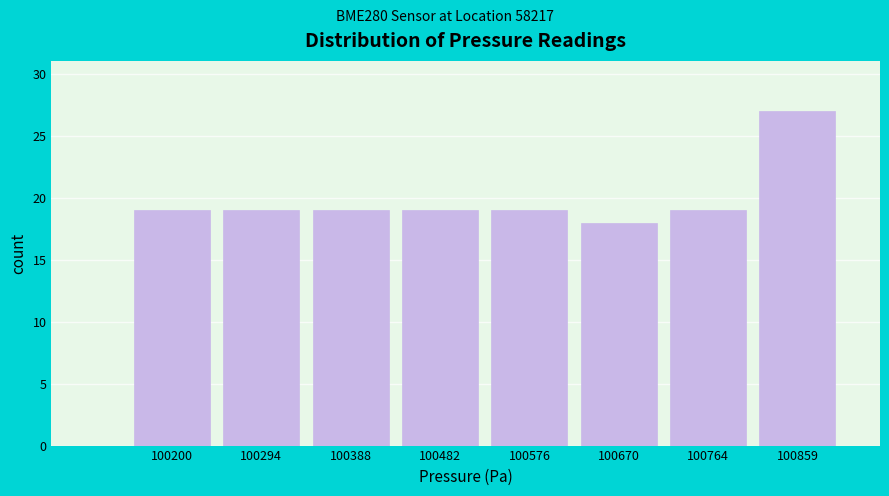

Reading left to right, transcribe all the data shown in this chart.

100200=19	100294=19	100388=19	100482=19	100576=19	100670=18	100764=19	100859=27